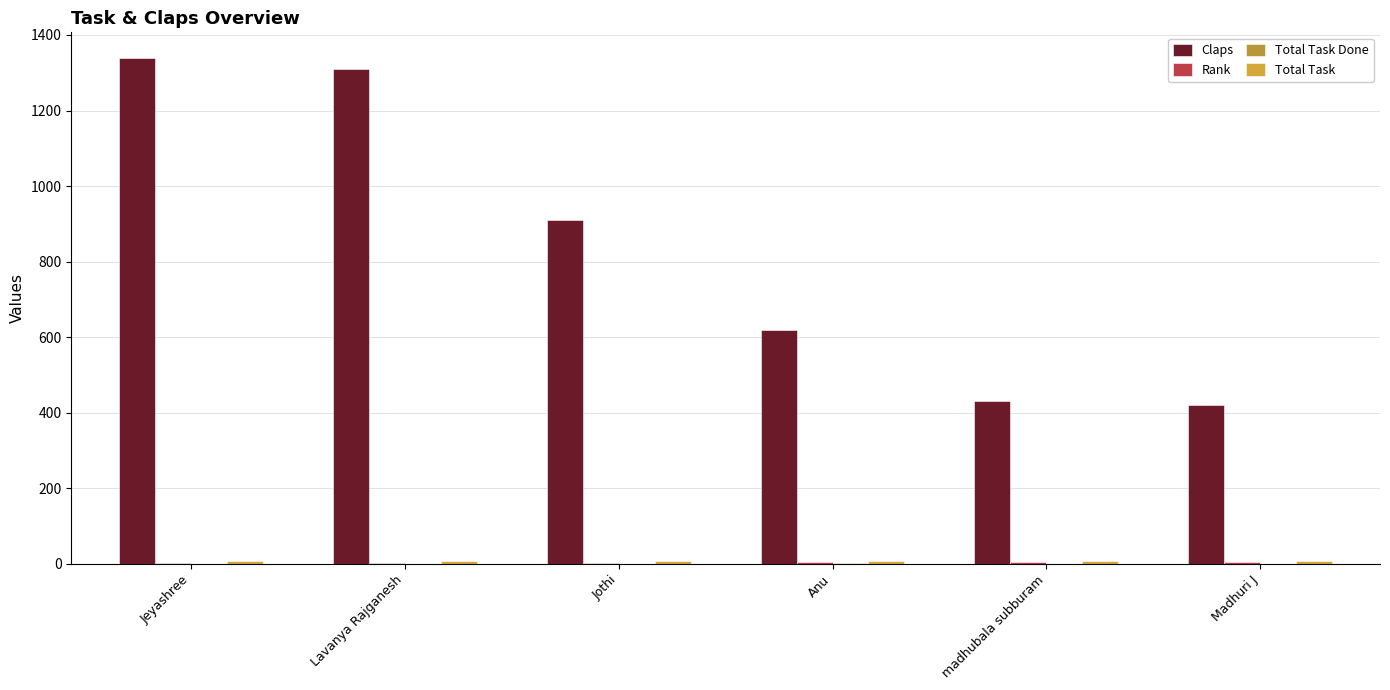

List the labels in order of Claps value, largest first.

Jeyashree, Lavanya Rajganesh, Jothi, Anu, madhubala subburam, Madhuri J